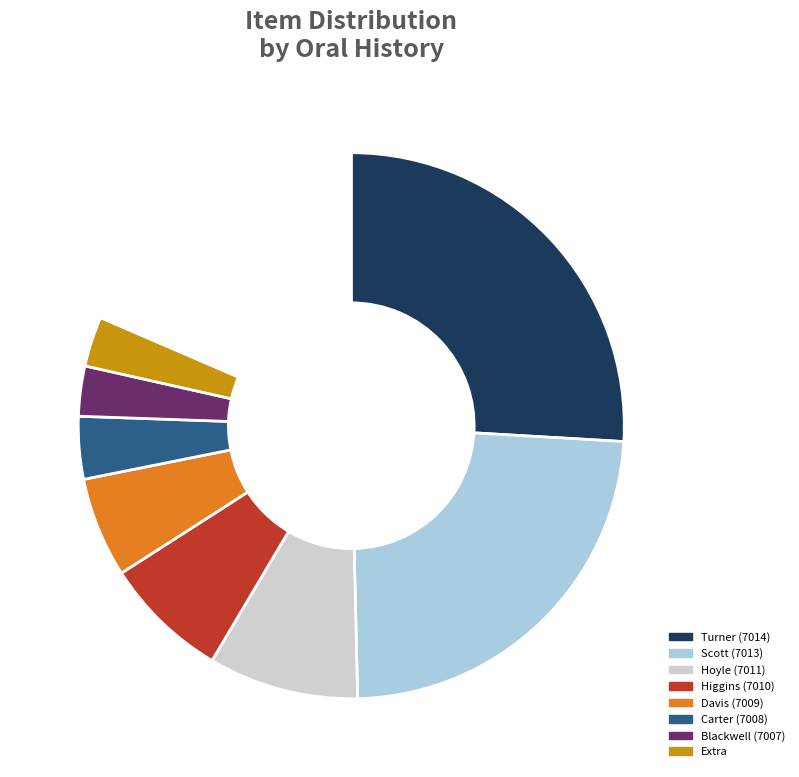

Does any single category account for the majority?

No